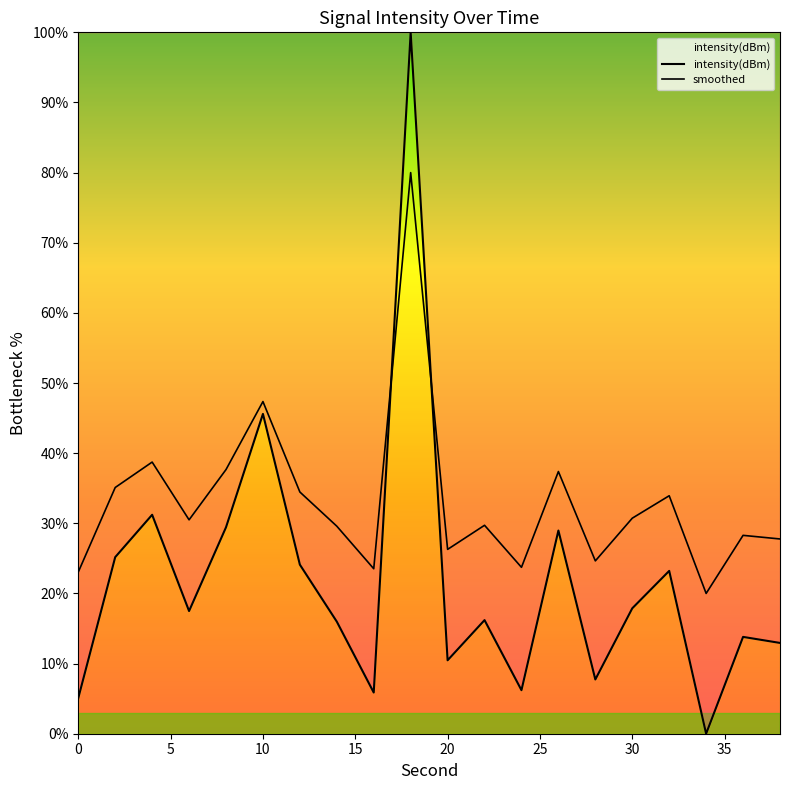

Rank the series by their average value, from highest to lowest.

smoothed, intensity(dBm)